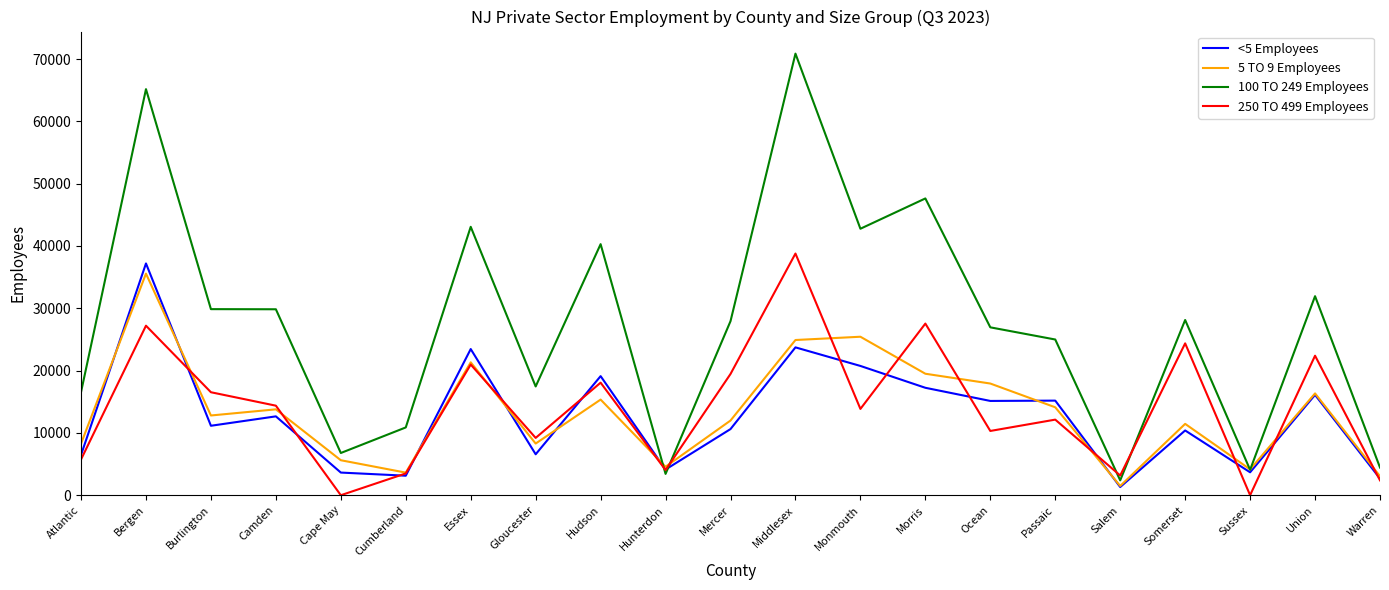

Which series has the largest range (max minus min)?

100 TO 249 Employees